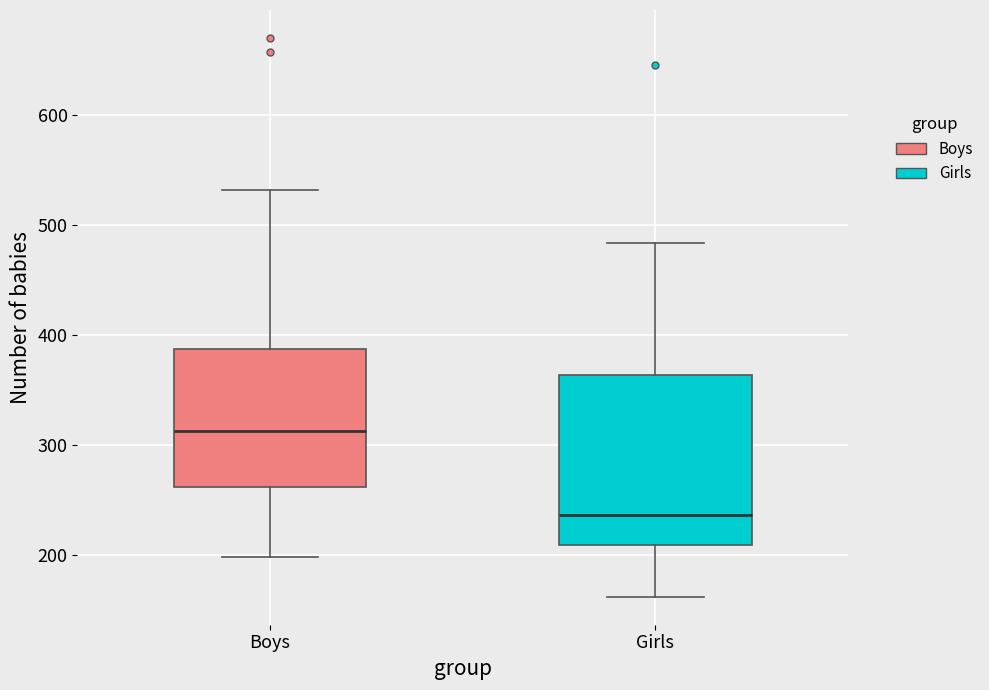

Which box's median line is the highest?

Boys